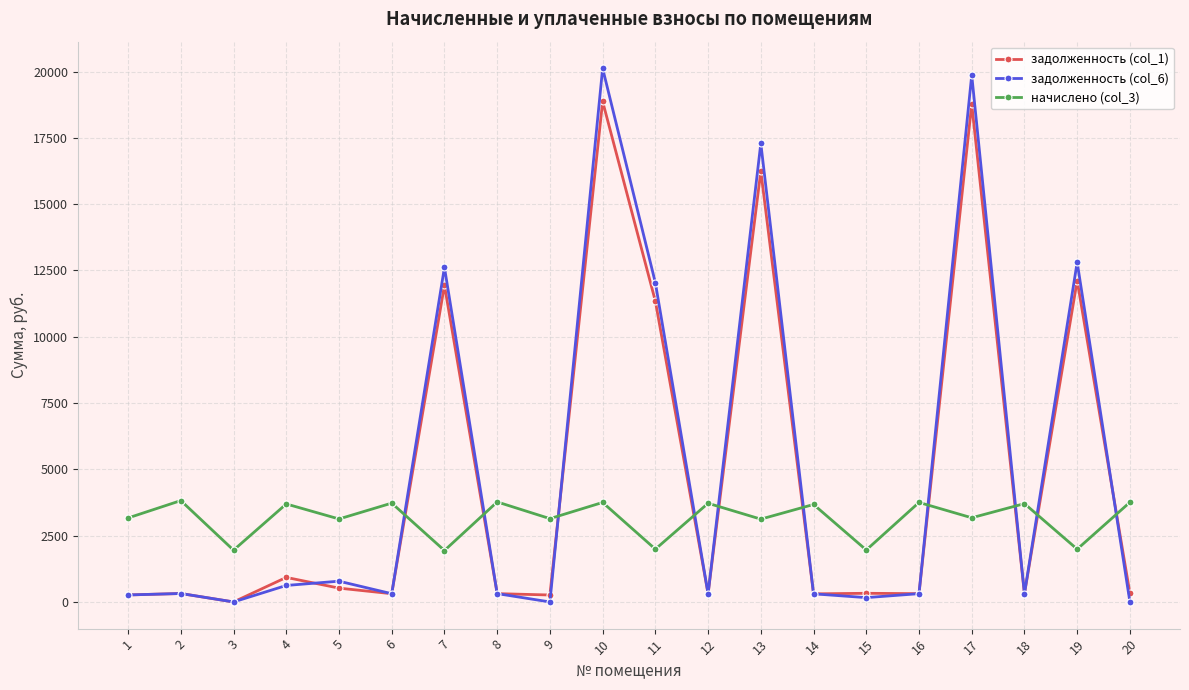

List the series in order of their peak value, highest first.

задолженность (col_6), задолженность (col_1), начислено (col_3)